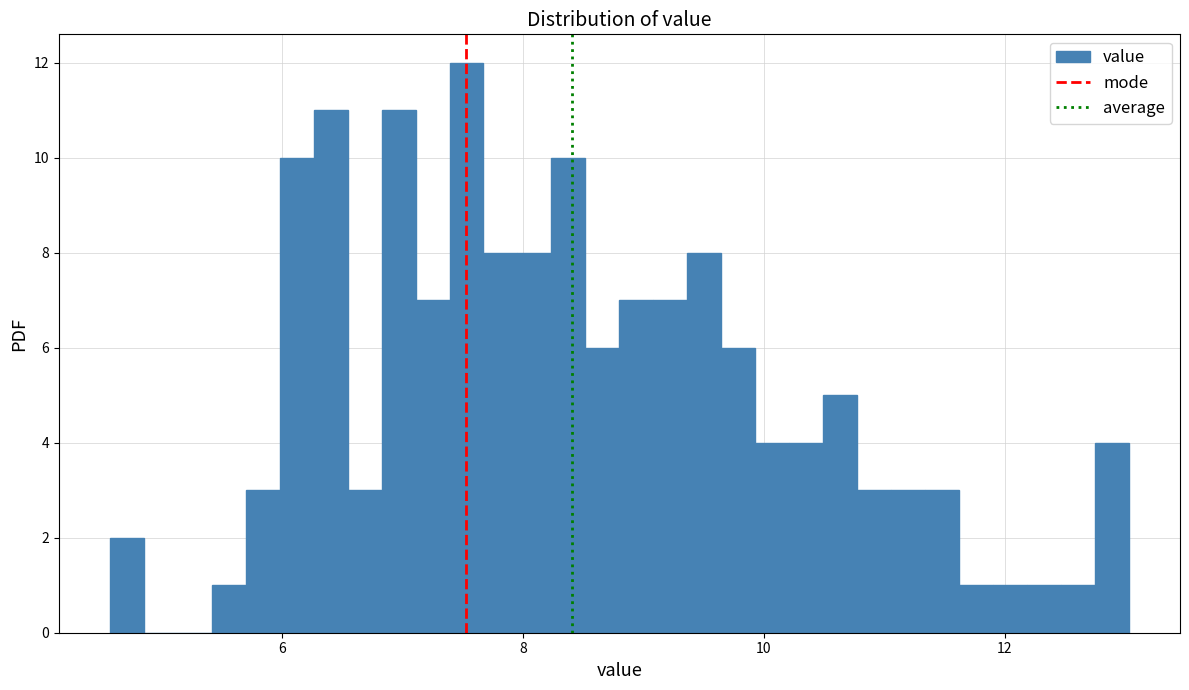

Around what value on the x-axis is the tallest bar? Give the approximate position of its centre, as read against the axis.

7.6